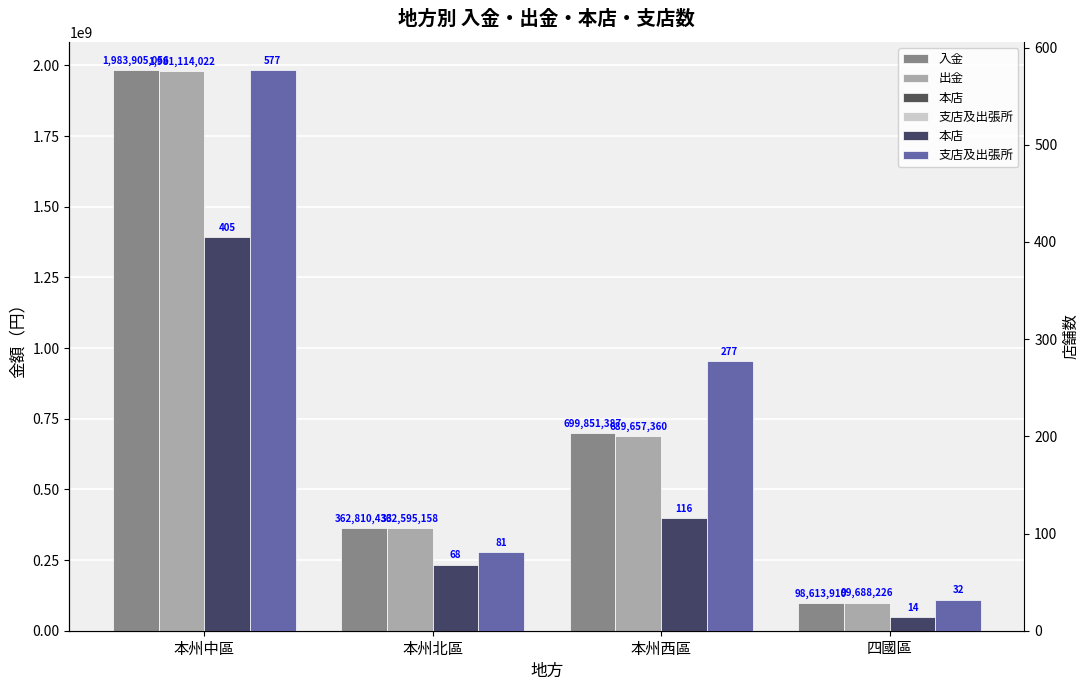

What is the average value of the 入金 series?

786295196